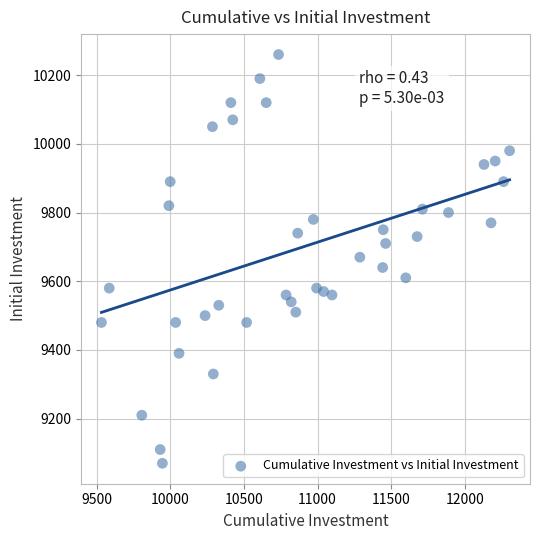

What is the range of X values (max minus min)?

2772